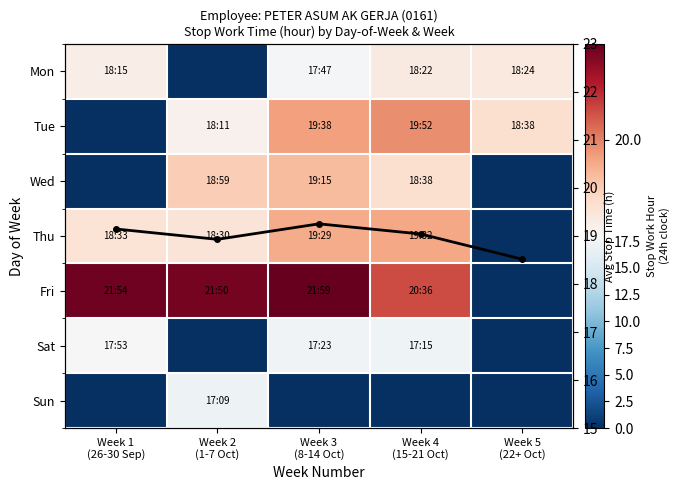

What is the difference between the Sun values at Week 3 (8-14 Oct) and Week 2 (1-7 Oct)?

17.1